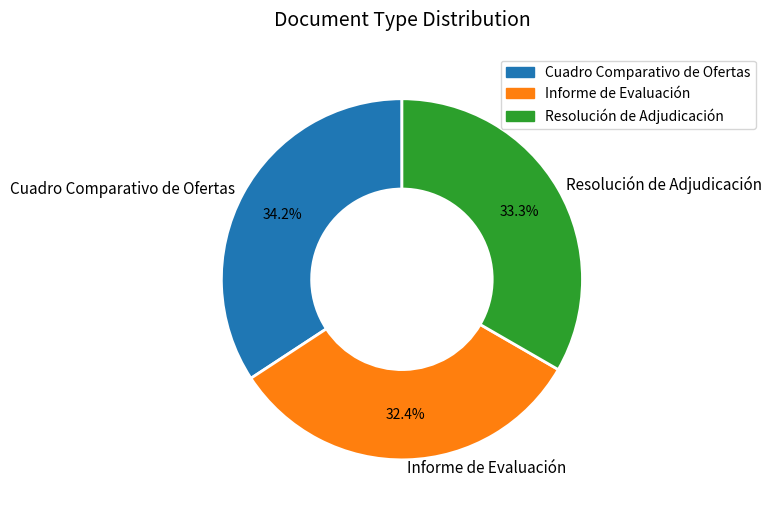

What percentage is NOT represented by Cuadro Comparativo de Ofertas?

65.8%